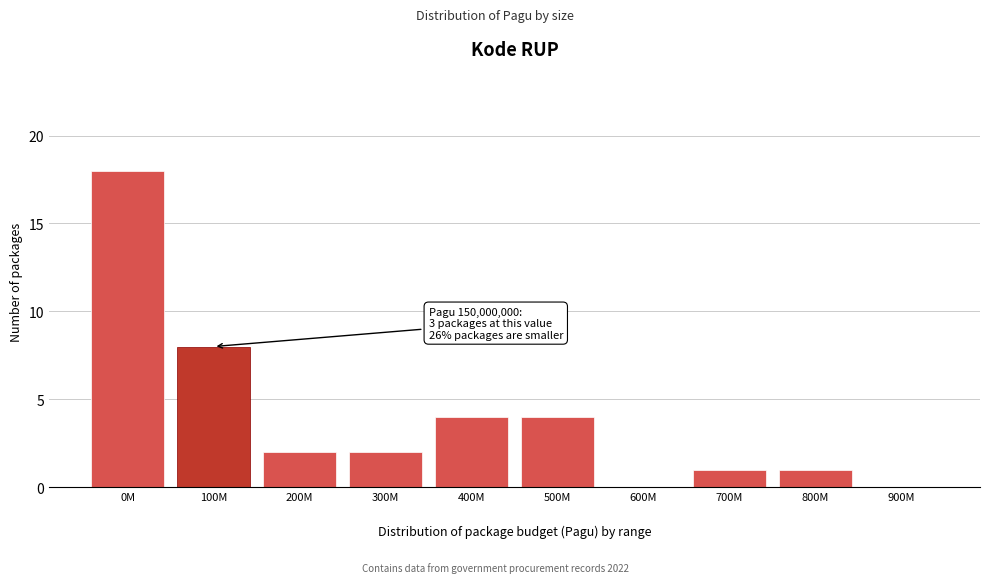

What is the maximum value shown in the chart?

18